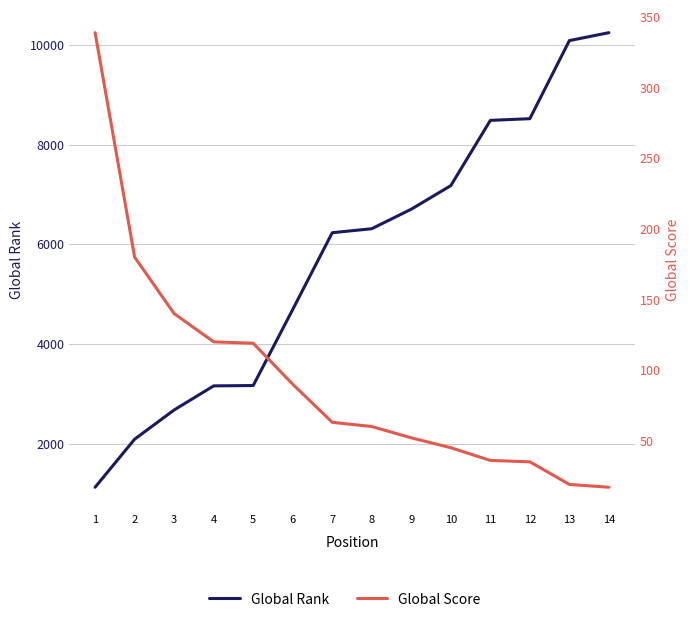

What is the sum of all Global Rank values?

80657